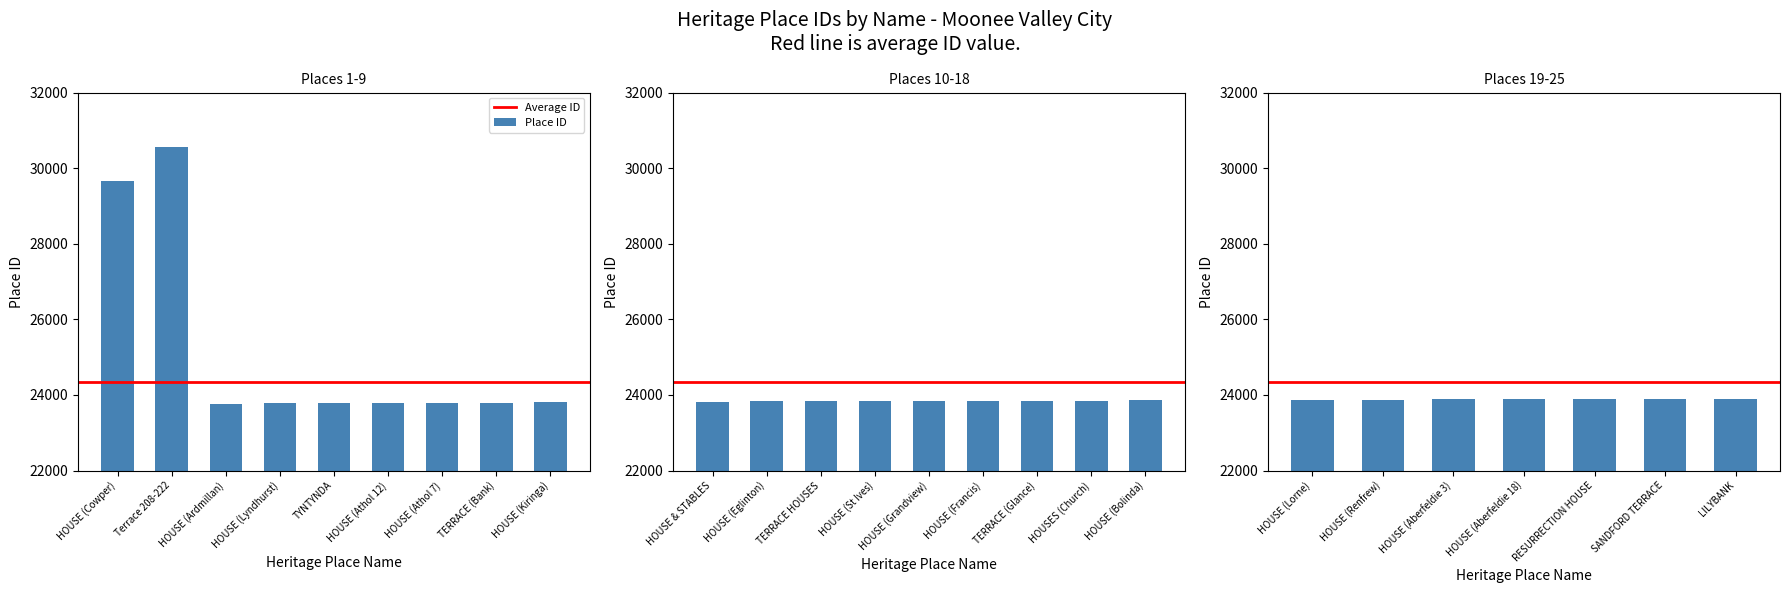

How many data points are above 23842?

12